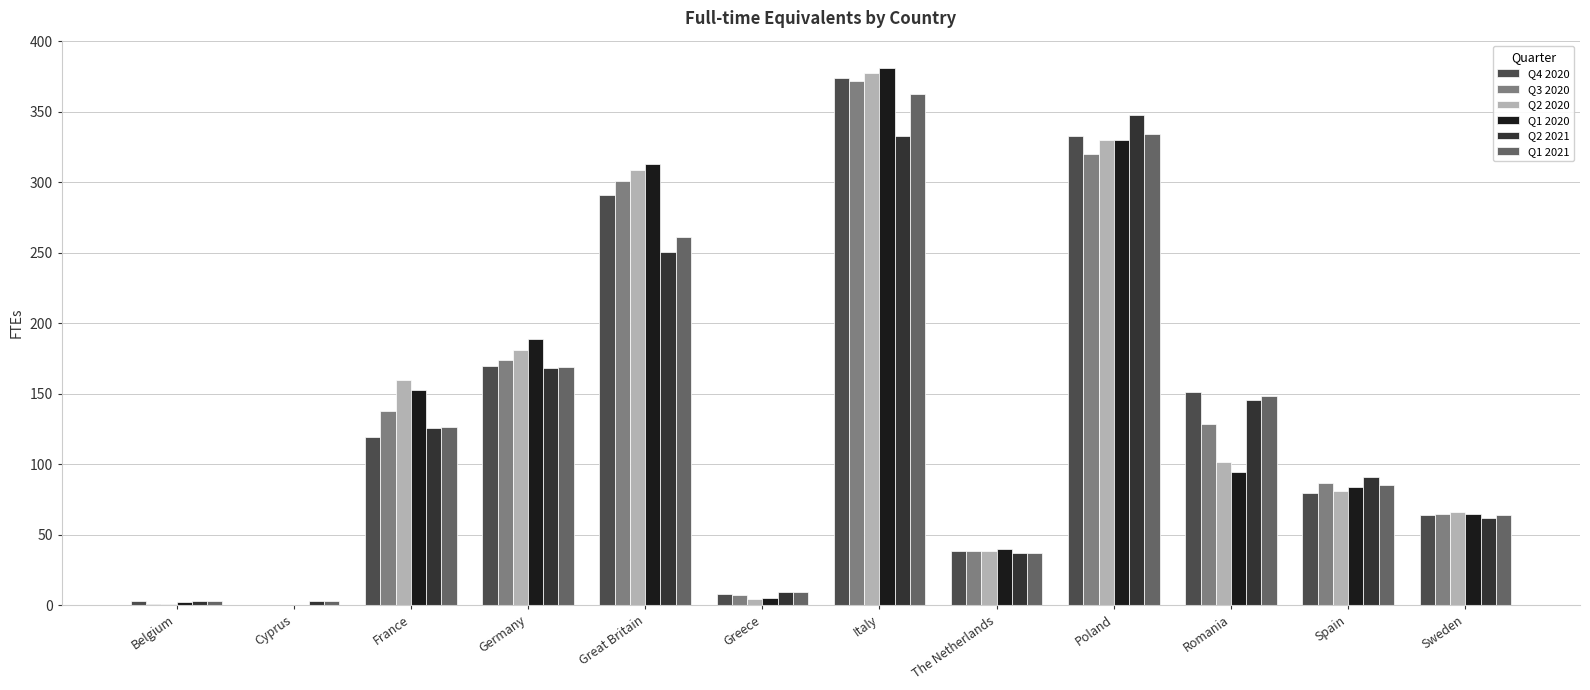

What is the average value of the Q1 2020 series?

137.9